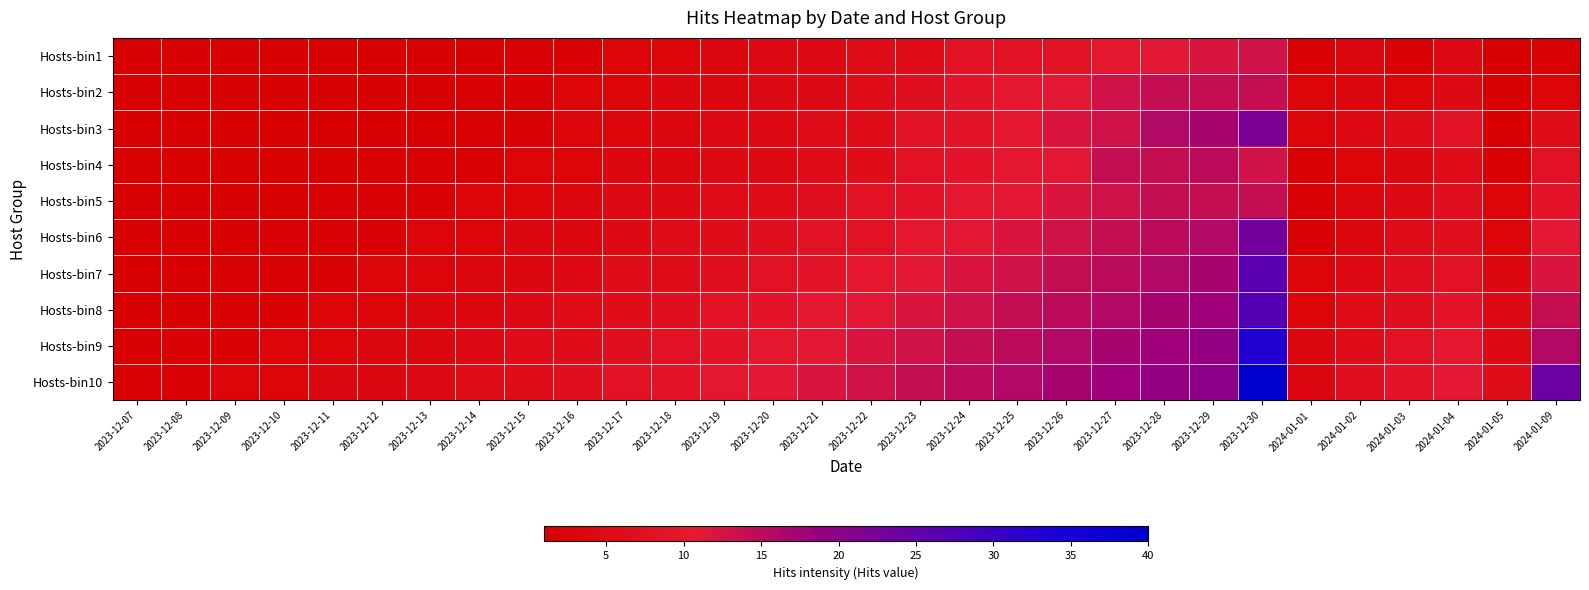

What is the difference between the highest and lowest values at 2023-12-13?

4